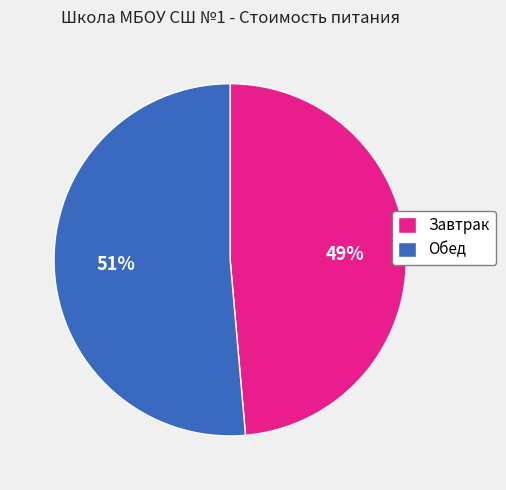

Is the sum of Завтрак and Обед greater than half?

Yes